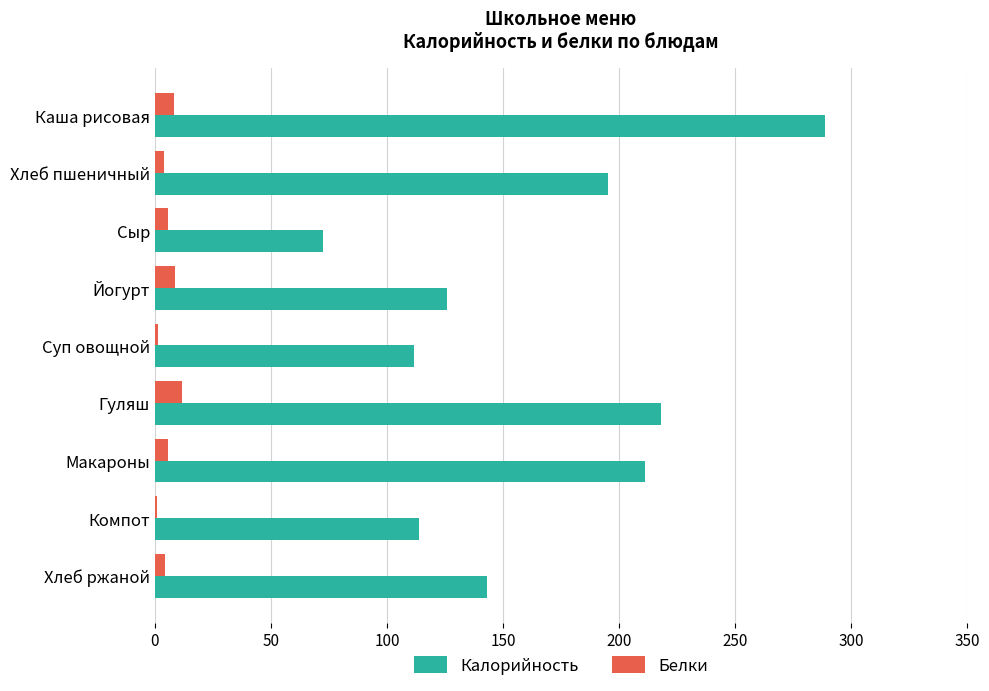

Between Гуляш and Хлеб ржаной, which series saw the biggest shift?

Калорийность